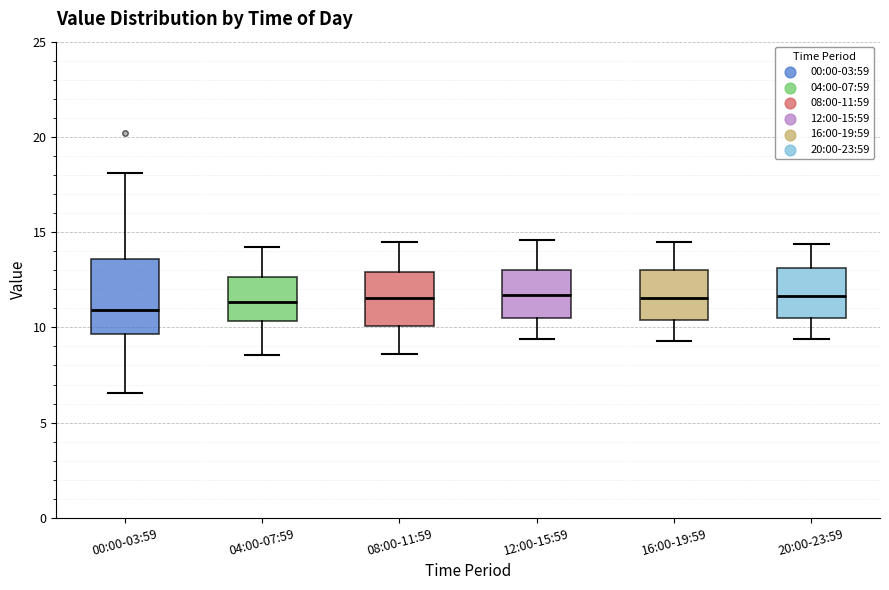

Comparing the boxes themselves (not the whiskers), which one is the tallest?

00:00-03:59